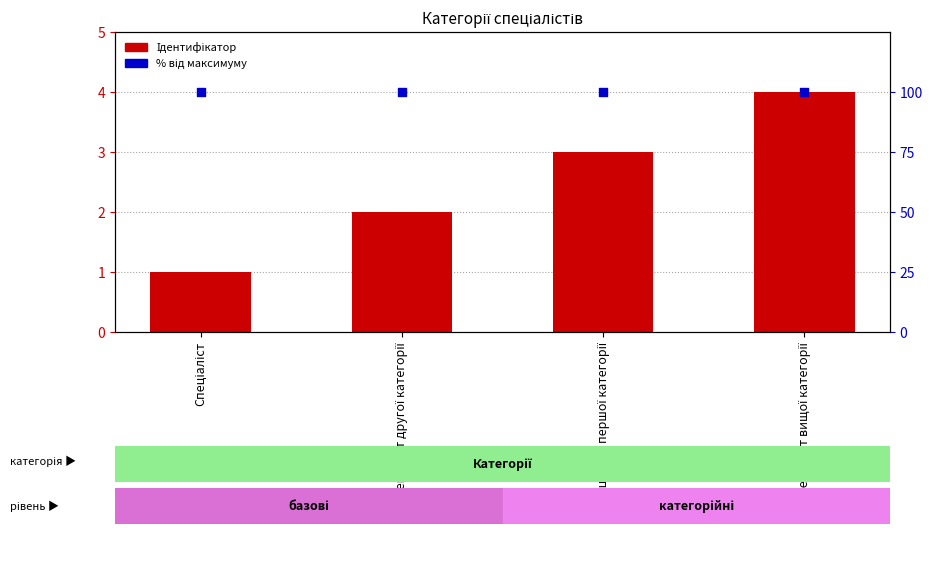

Which series reaches the maximum Y coordinate?

% від максимуму